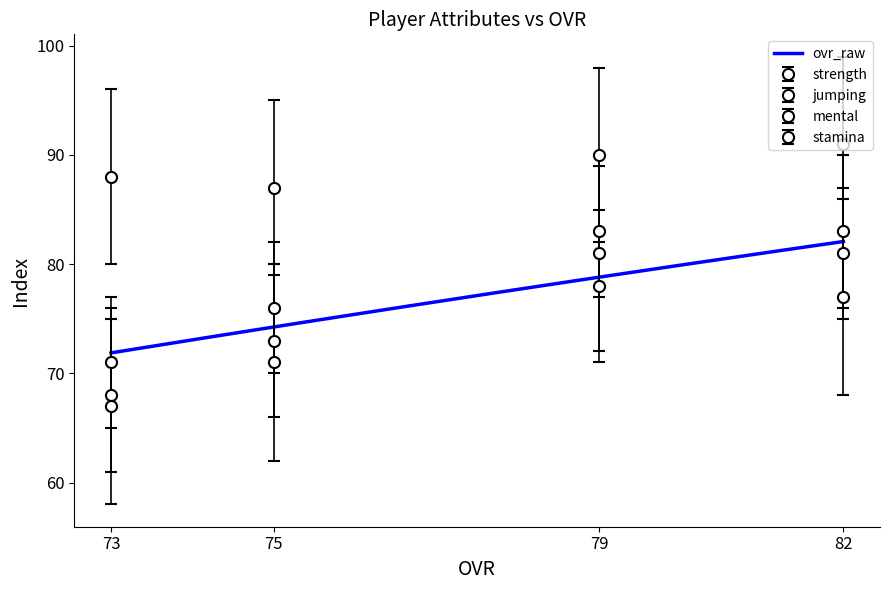

After their last crossing, which series has the higher values: ovr_raw or stamina?

ovr_raw